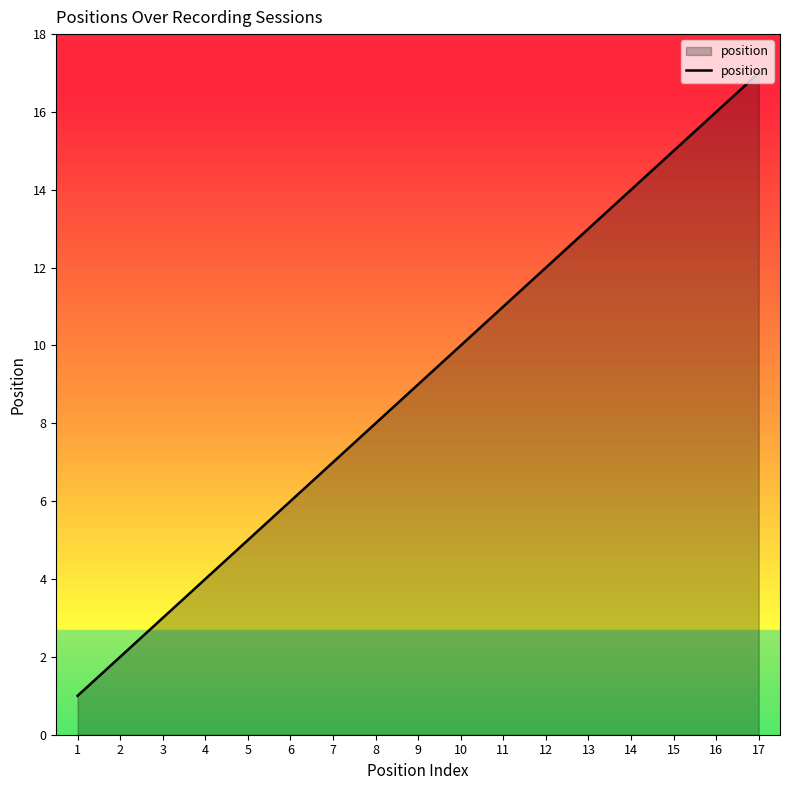

How many lines are shown in the chart?

1